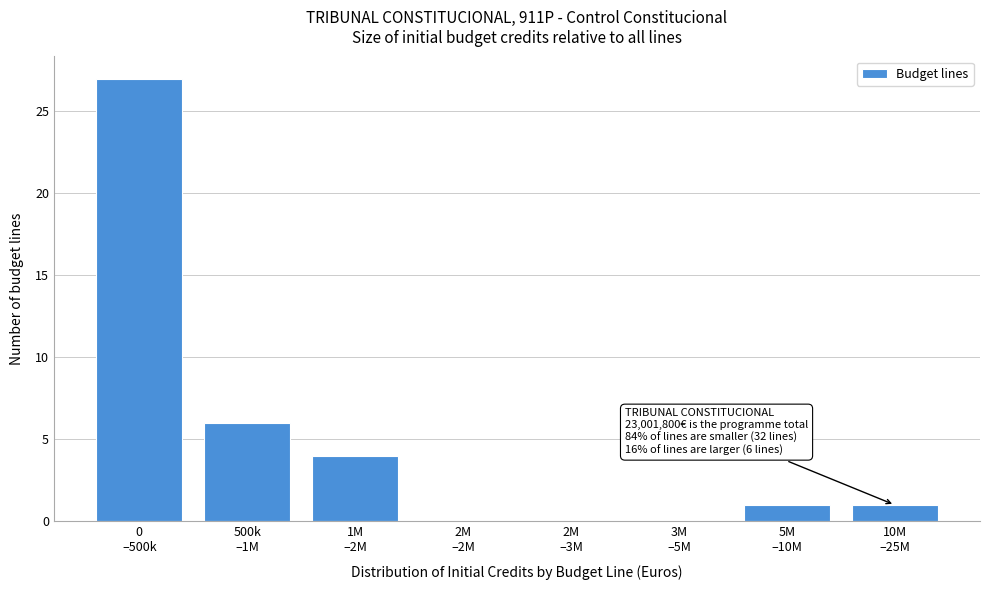

What is the greatest value displayed?

27